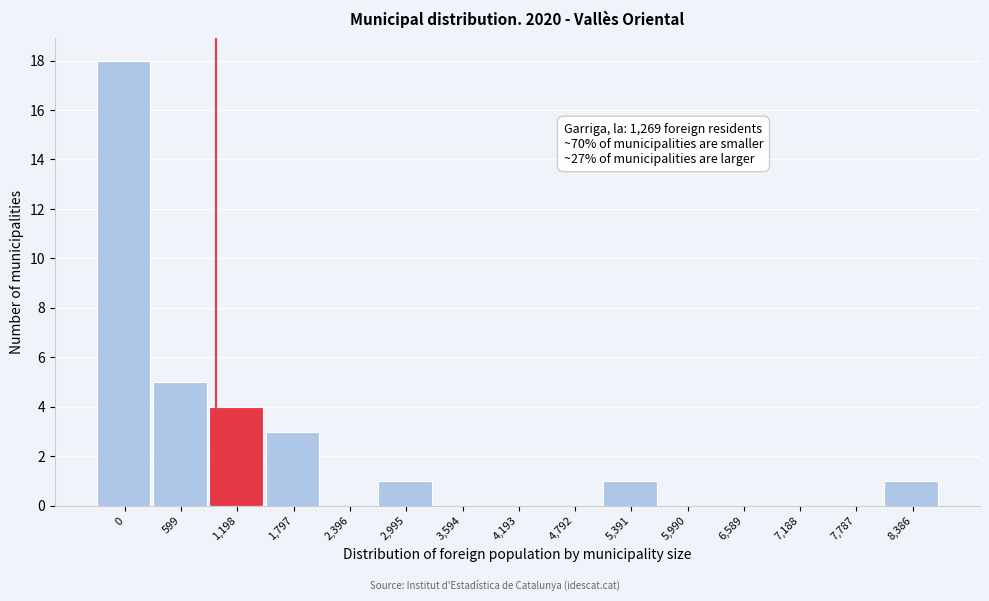

Reading right to left, extract all data points from this chart.

8,386=1	7,787=0	7,188=0	6,589=0	5,990=0	5,391=1	4,792=0	4,193=0	3,594=0	2,995=1	2,396=0	1,797=3	1,198=4	599=5	0=18